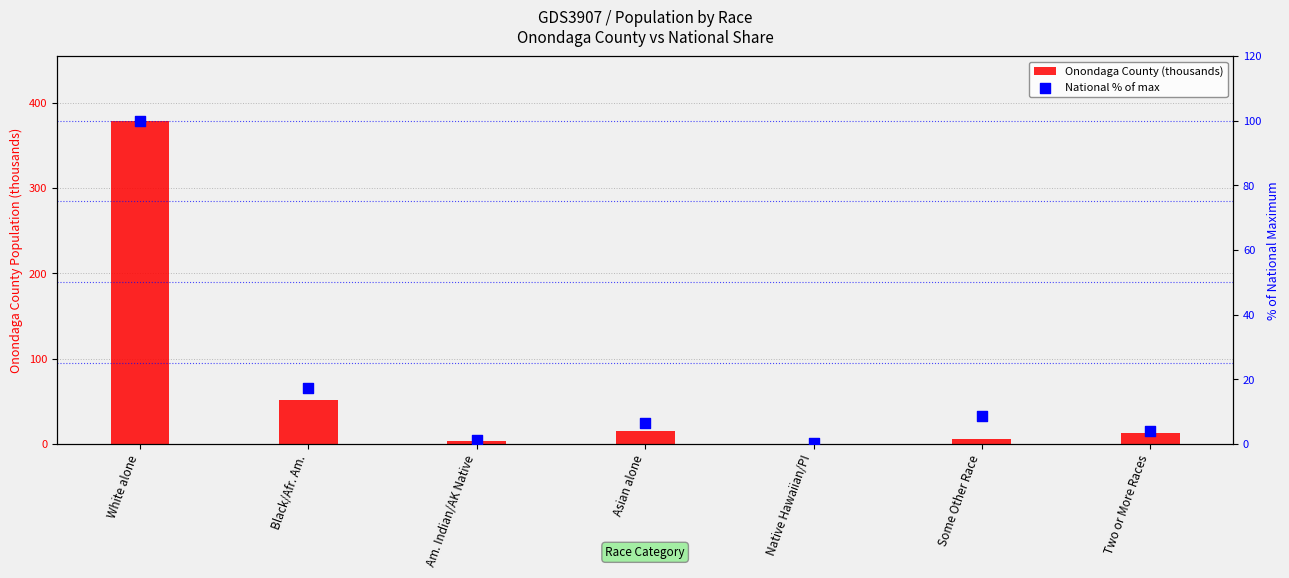

Which series reaches the minimum Y coordinate?

Onondaga County (thousands)